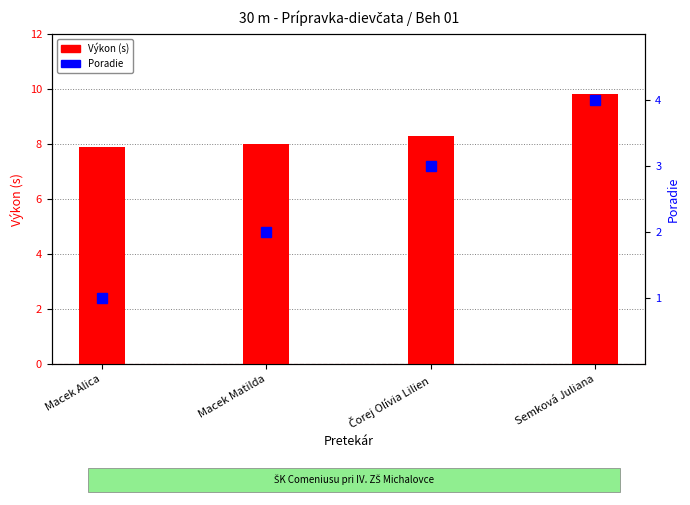

At which category does the chart reach its minimum across all series?

Macek Alica